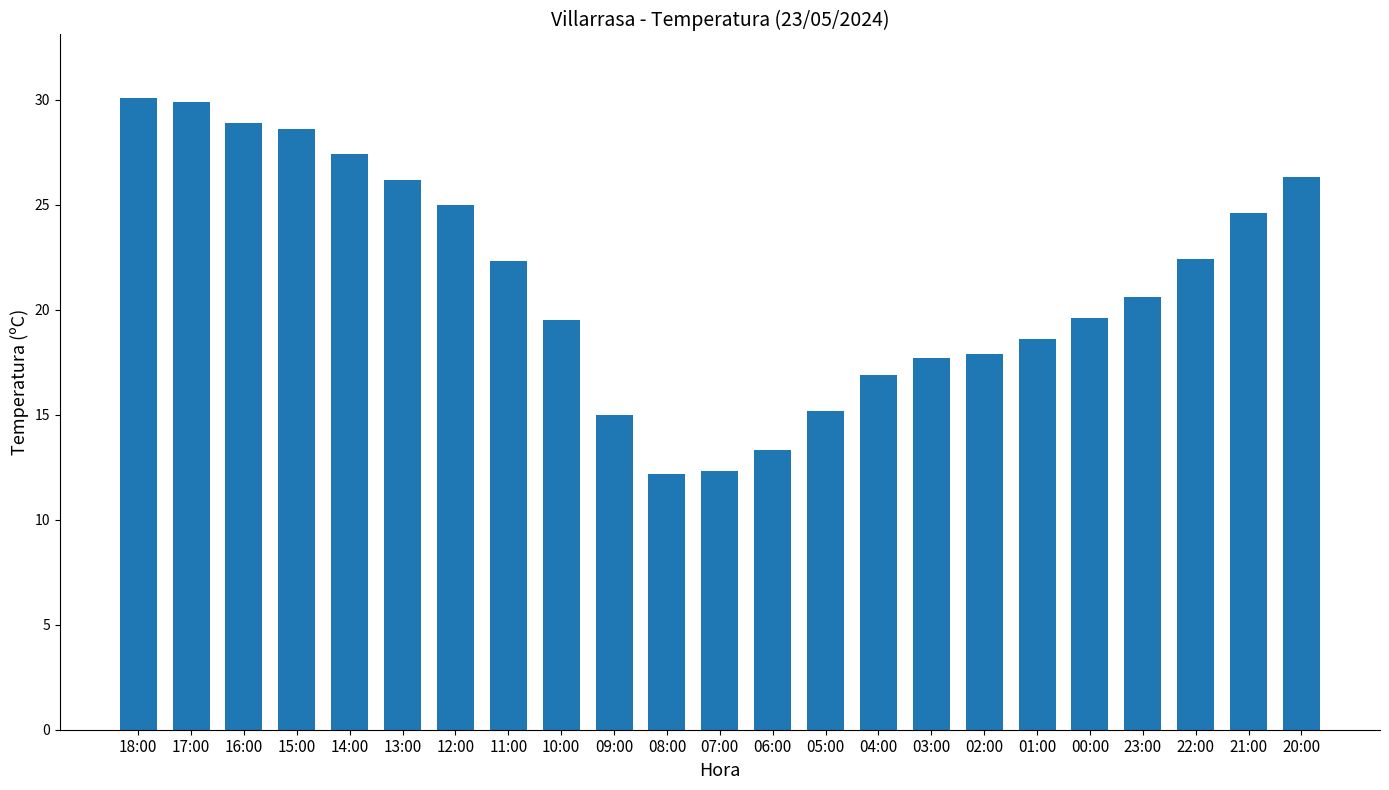

Where is the data nearest to the value 21?

23:00